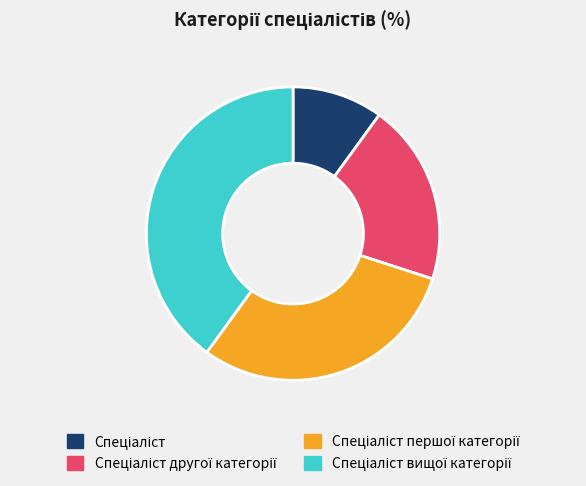

Is there a majority slice in this chart?

No